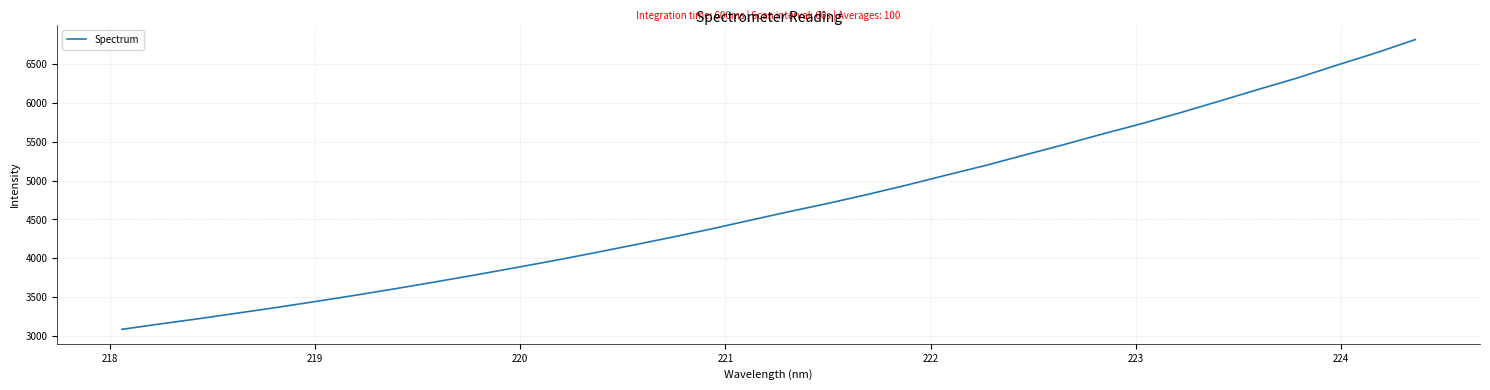

What is the minimum value shown in the chart?

3088.4